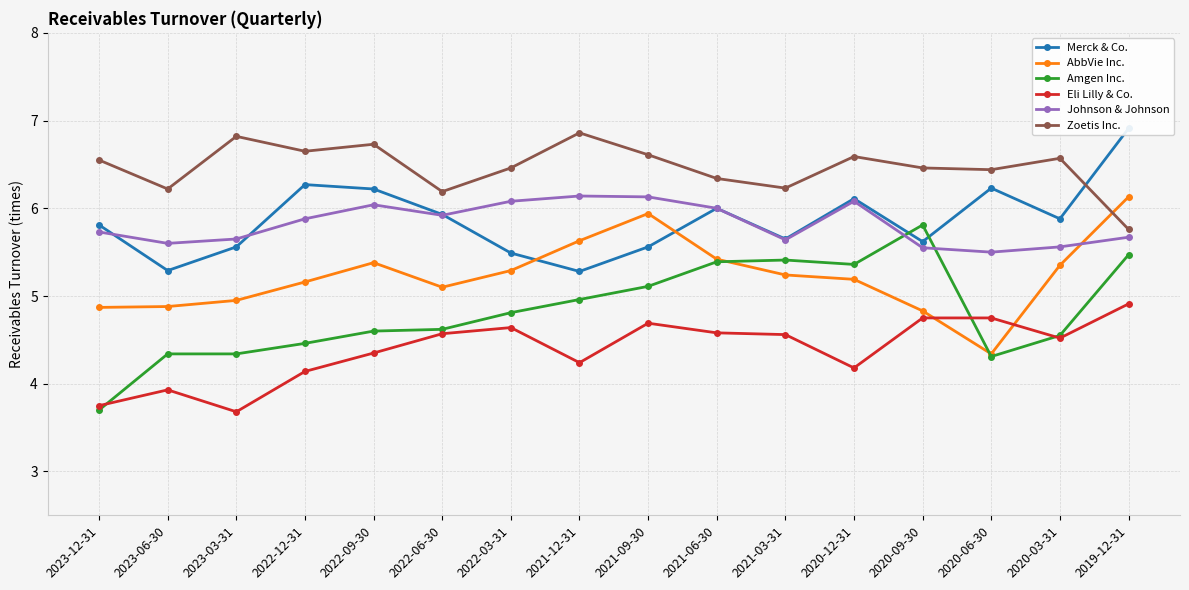

Which series has the largest total across all categories?

Zoetis Inc.